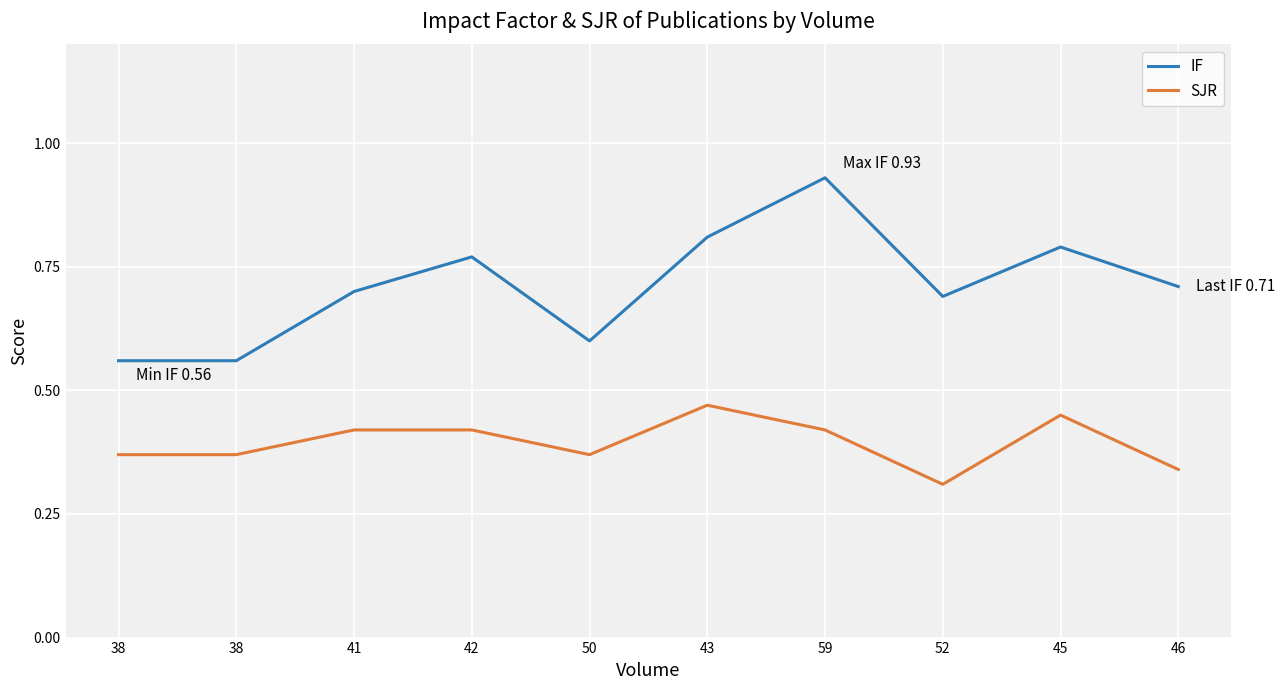

At 41, list the series in order from largest to smallest.

IF, SJR